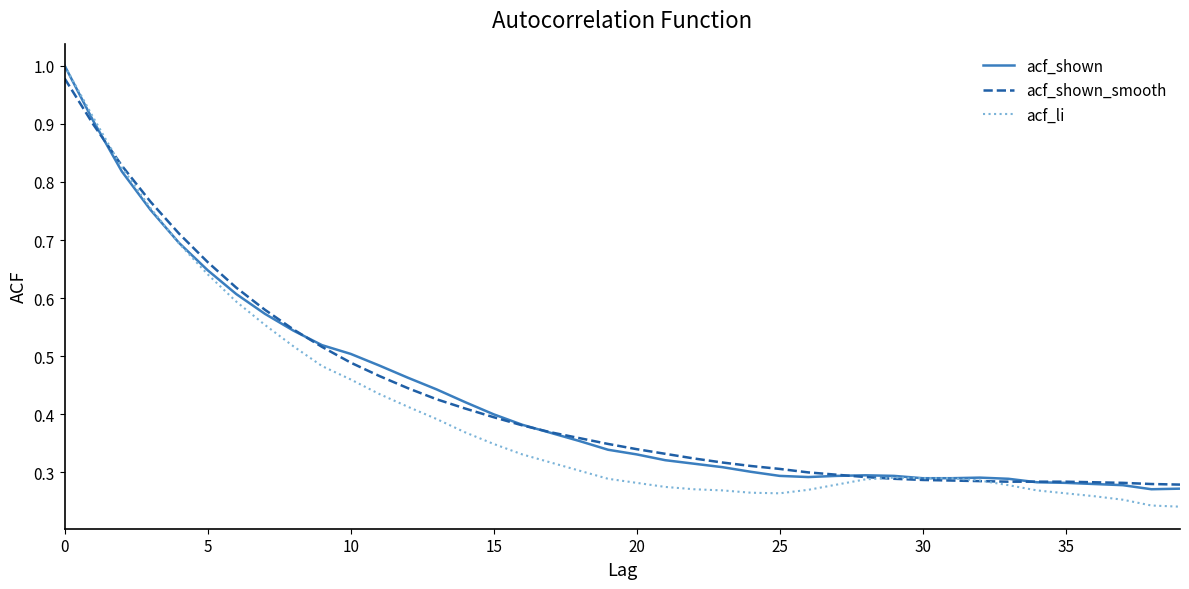

Which series has the largest range (max minus min)?

acf_li